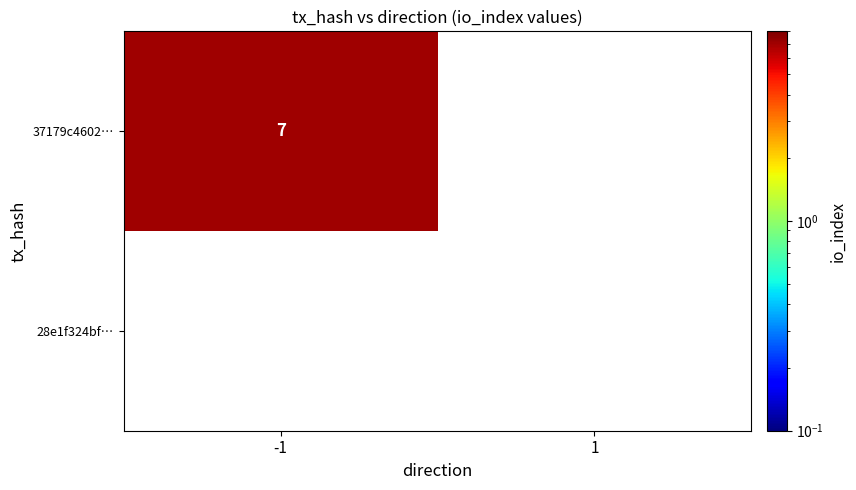

The value of 37179c4602… at -1 is 4. True or false?

False